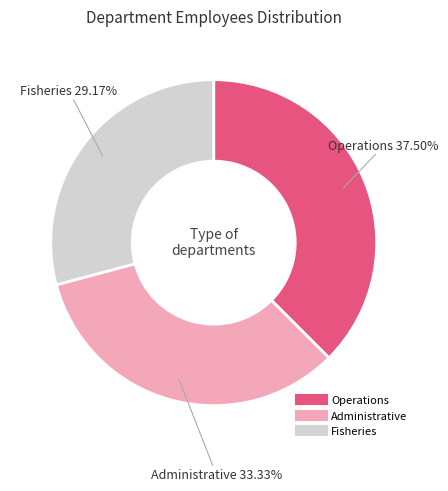

How many slices are in this pie chart?

3